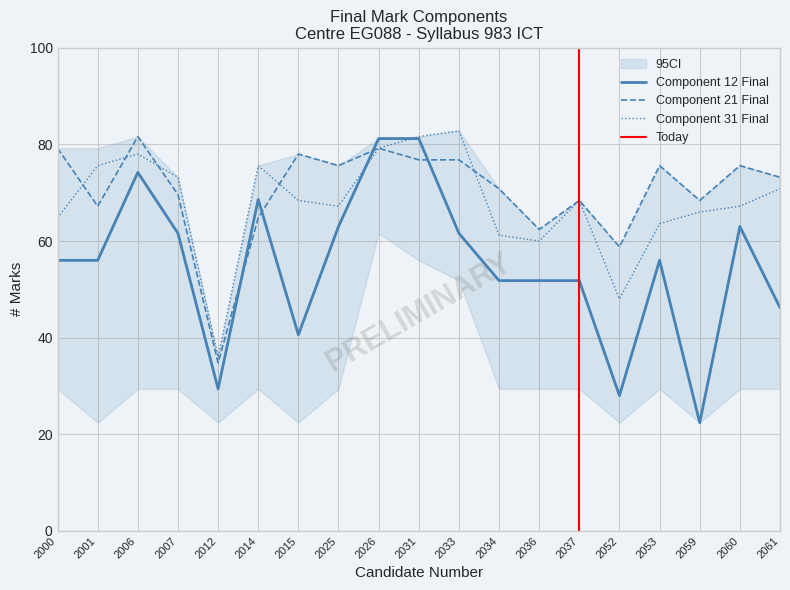

Between which two adjacent categories do Component 31 Final and Component 21 Final first intersect?

2000 and 2001